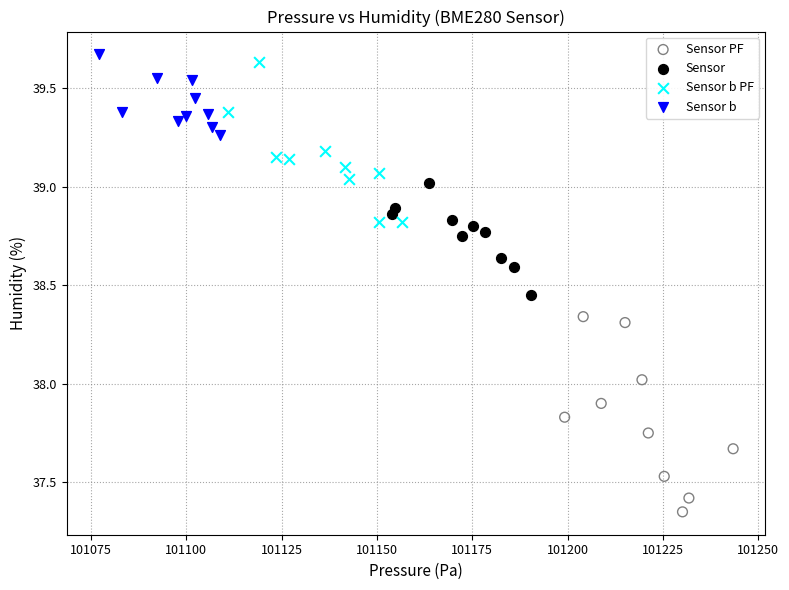

What are all the series names shown in the legend?

Sensor PF, Sensor, Sensor b PF, Sensor b